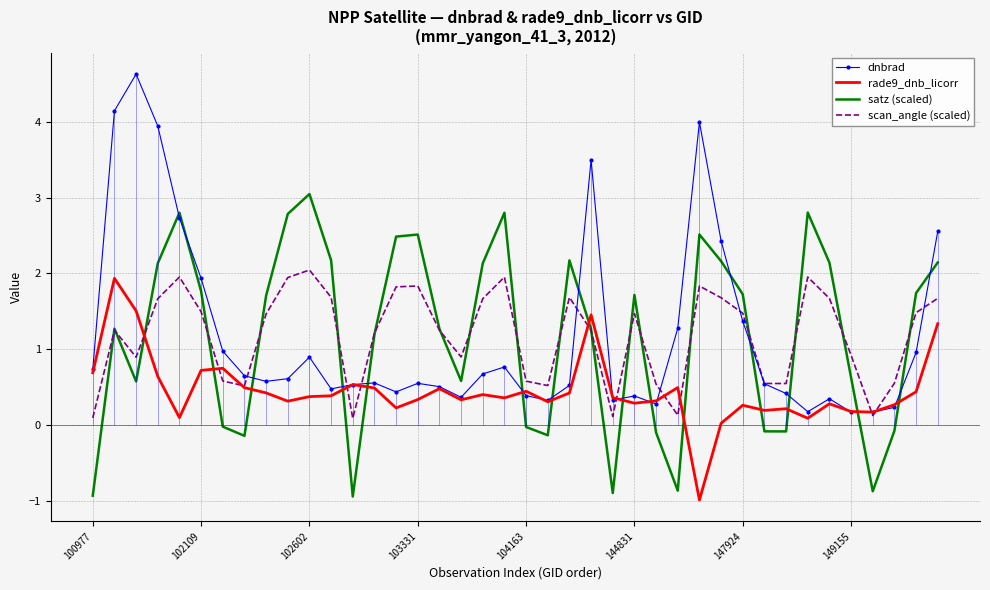

True or false: dnbrad has more than 2 points higher than both neighbors.

True